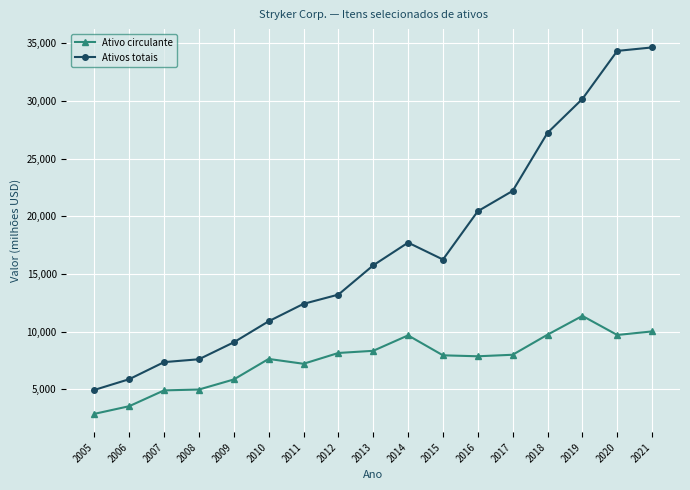

The value of Ativo circulante at 2018 is 16517. True or false?

False